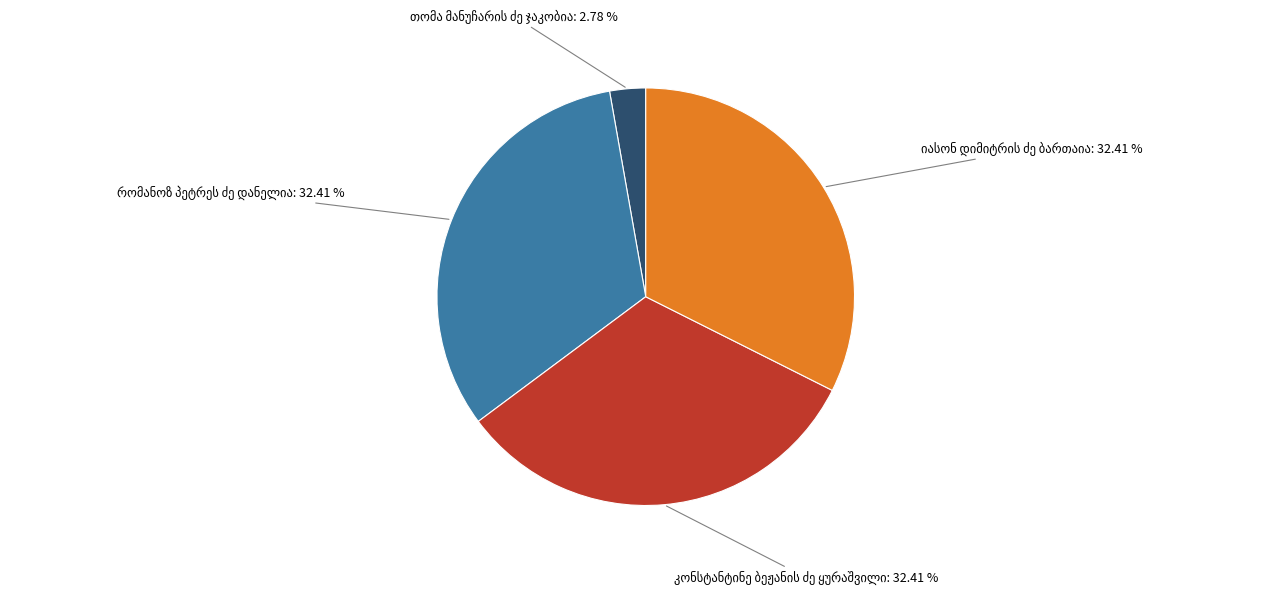

Does any single category account for the majority?

No